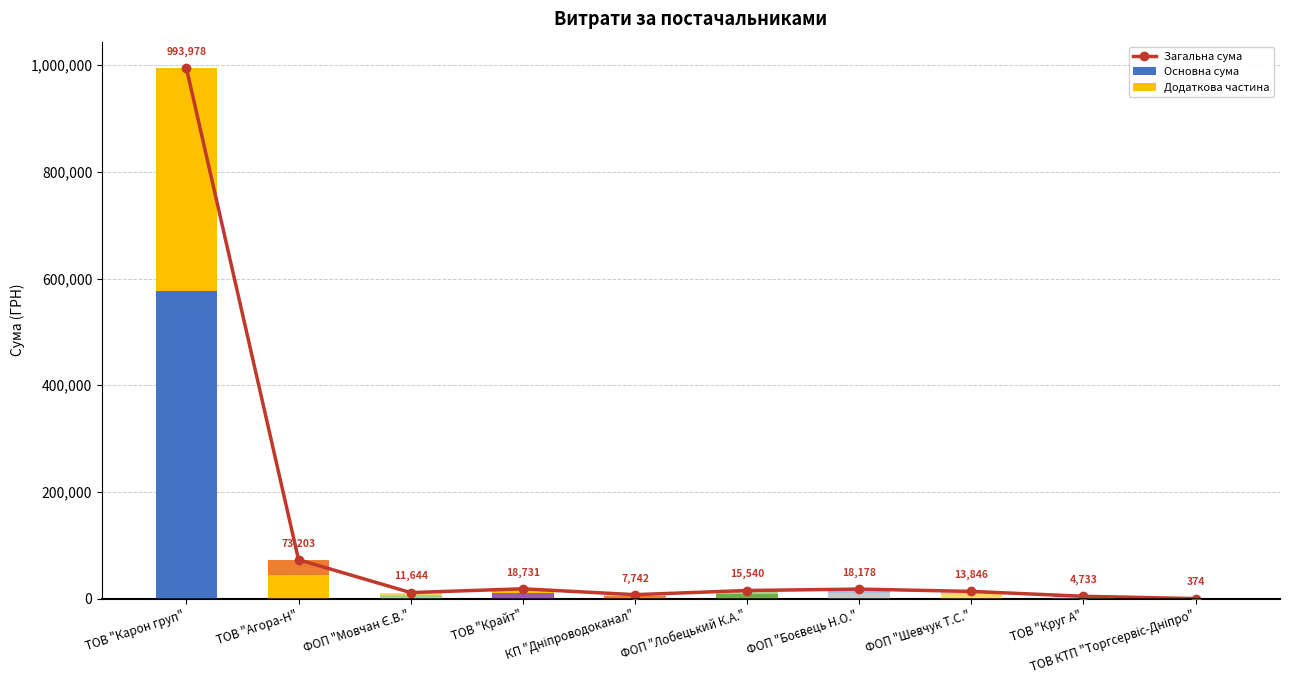

The value of Основна сума at ТОВ "Круг А" is 816.1. True or false?

False